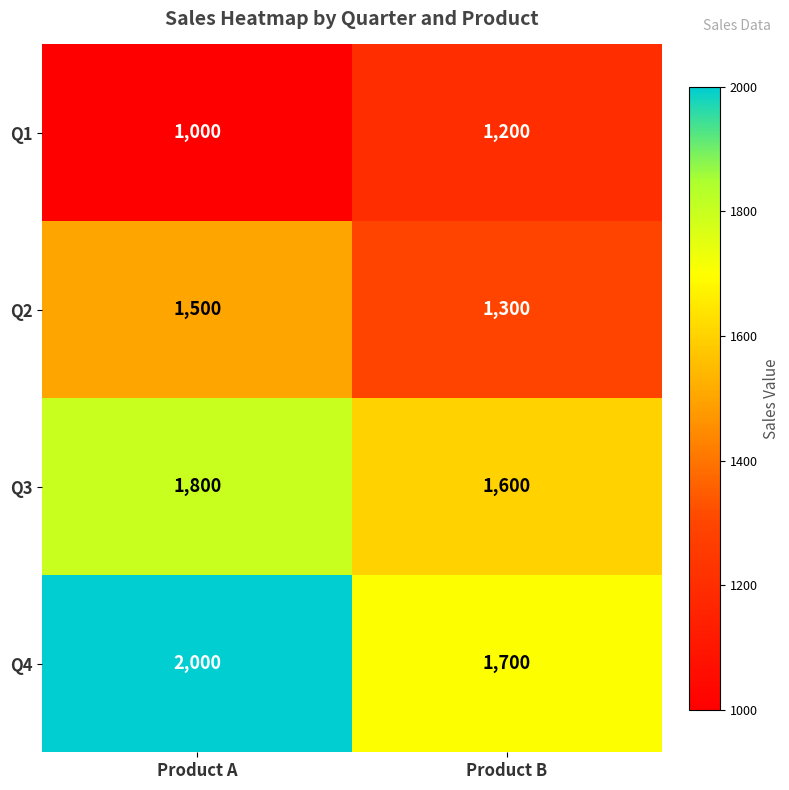

Reading right to left, list all the values displayed in this chart.

Q1: 1200	1000
Q2: 1300	1500
Q3: 1600	1800
Q4: 1700	2000